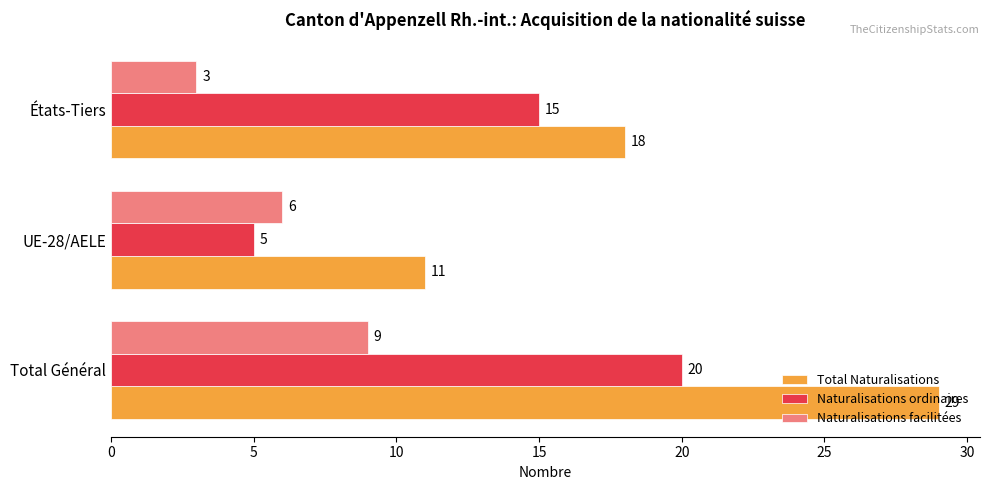

At how many categories does at least one series exceed 21?

1